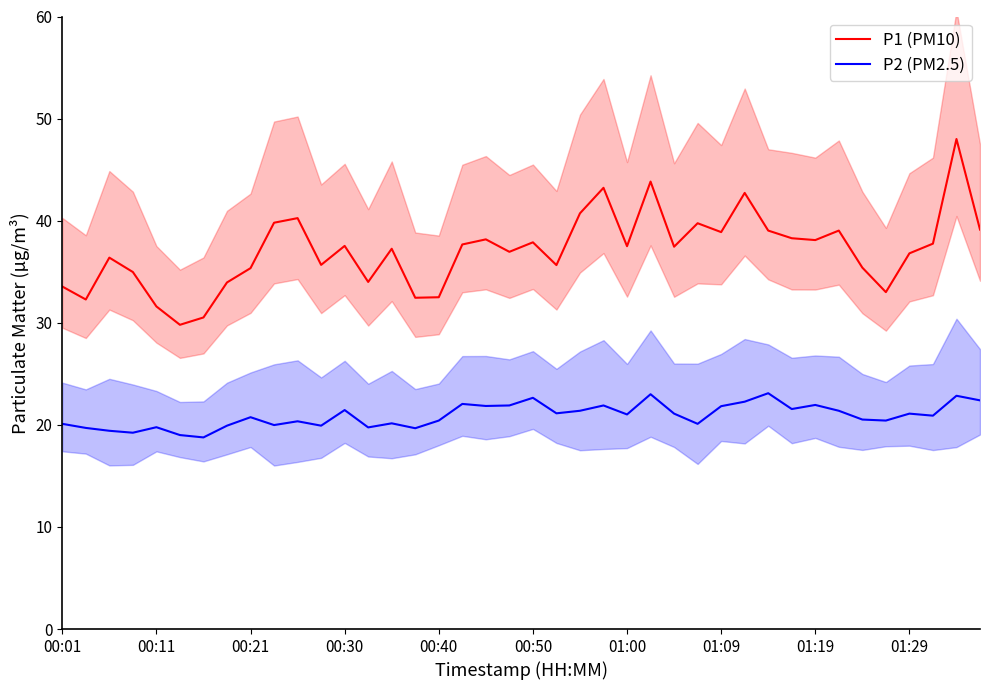

True or false: P1 (PM10) and P2 (PM2.5) intersect in this chart.

False